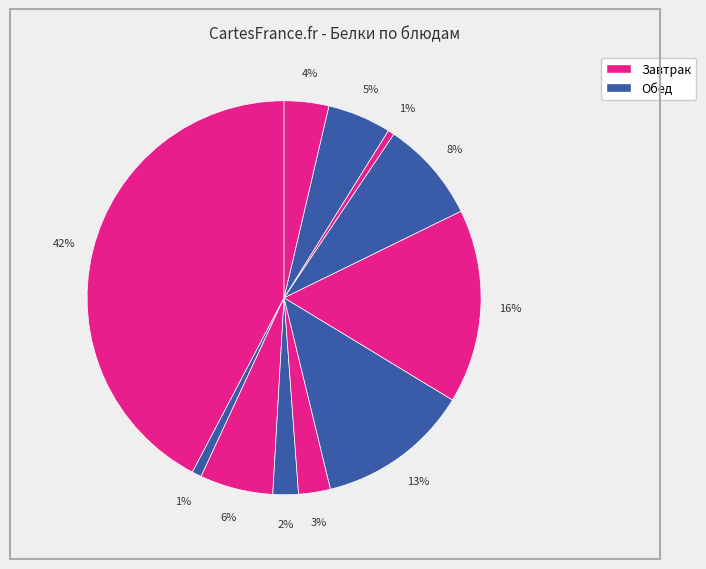

How many segments does this pie chart have?

11